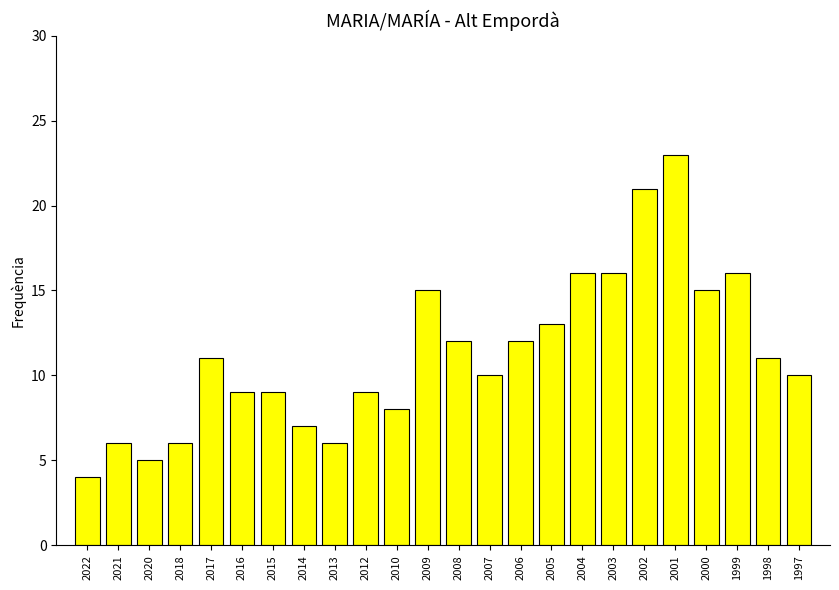

Which has a higher value, 2017 or 2022?

2017